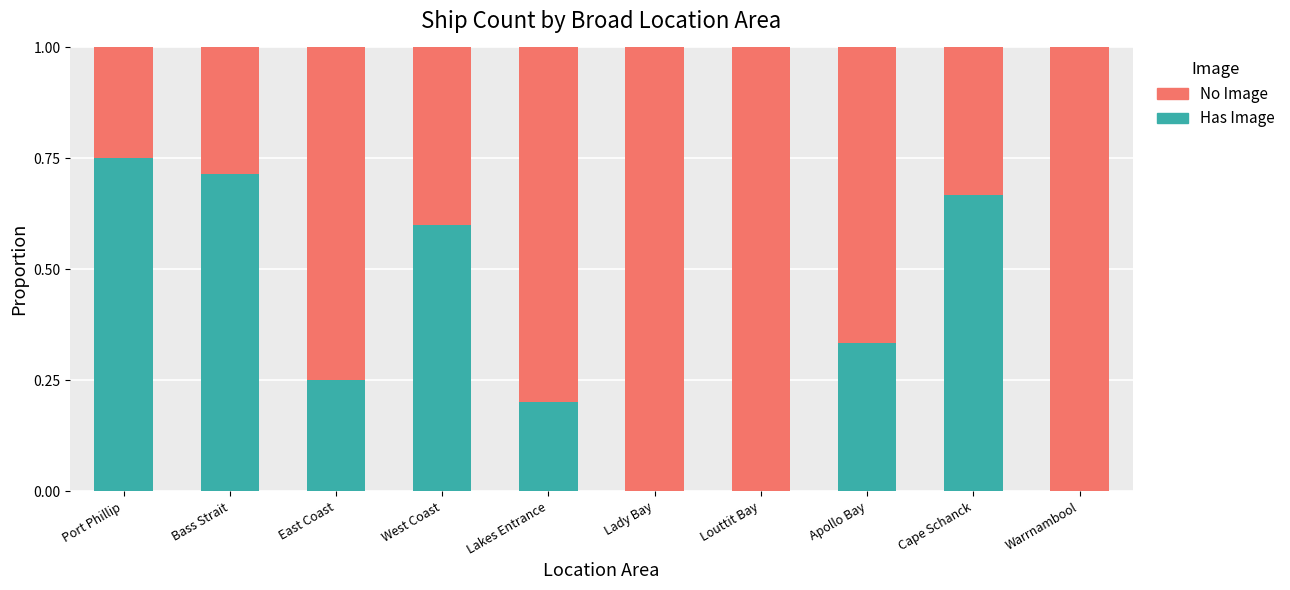

What is the total value across all series at Bass Strait?

1.0